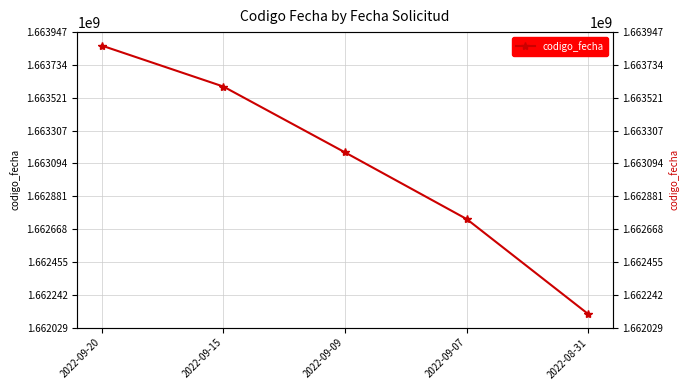

What is the difference between the maximum and minimum values?

1743517